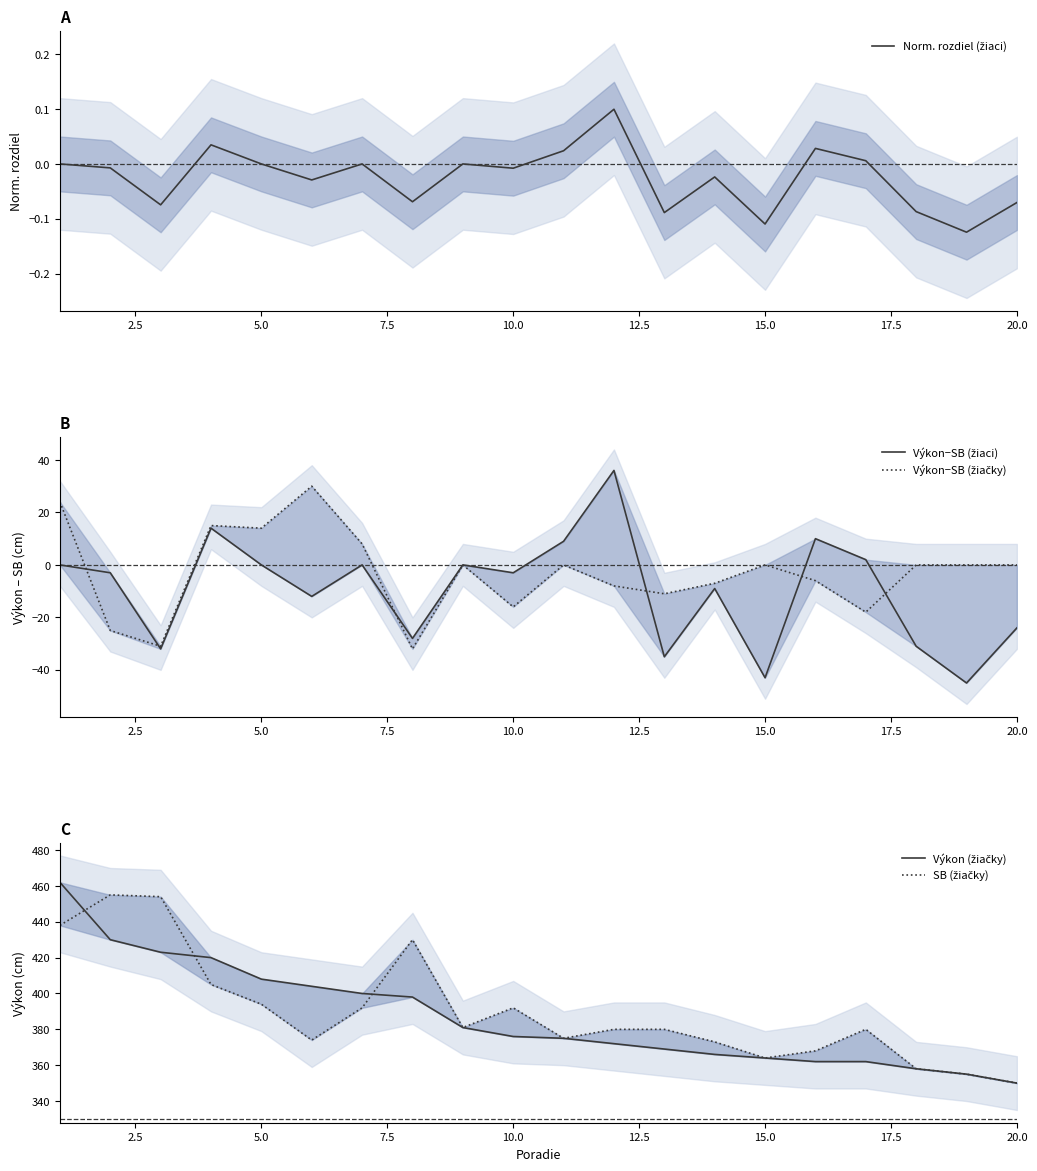

True or false: Výkon (žiačky) and Norm. rozdiel (žiaci) cross at least once.

False